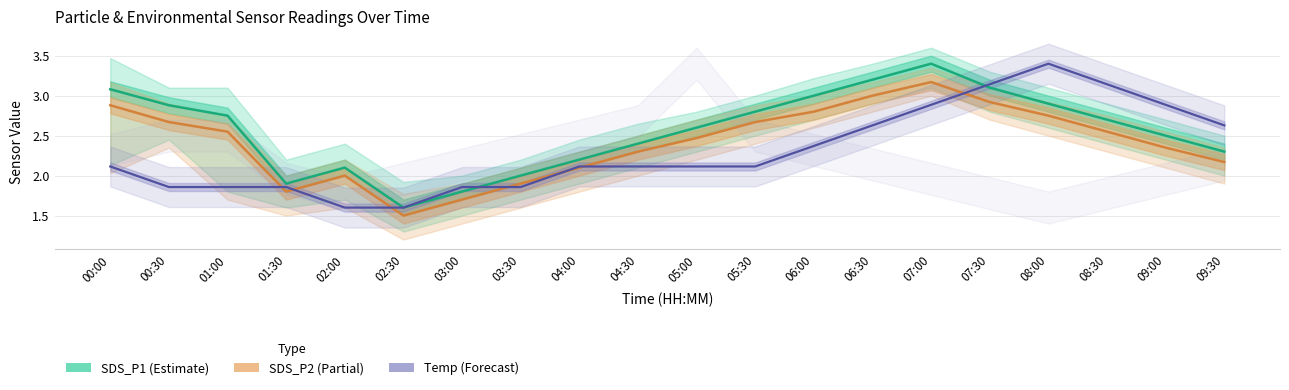

At 09:30, list the series in order from largest to smallest.

Temp (Forecast), SDS_P1 (Estimate), SDS_P2 (Partial)